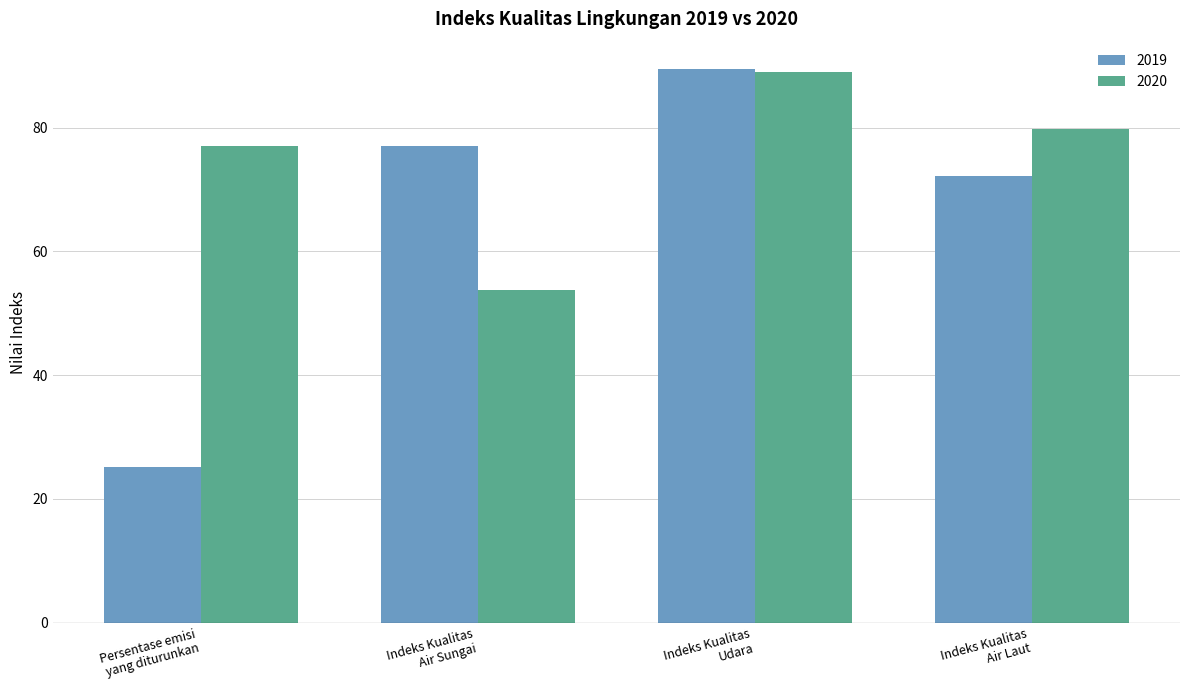

Reading right to left, list all the values displayed in this chart.

2019: Indeks Kualitas
Air Laut=72.1	Indeks Kualitas
Udara=89.4	Indeks Kualitas
Air Sungai=77.1	Persentase emisi
yang diturunkan=25.2
2020: Indeks Kualitas
Air Laut=79.8	Indeks Kualitas
Udara=89.1	Indeks Kualitas
Air Sungai=53.7	Persentase emisi
yang diturunkan=77.1